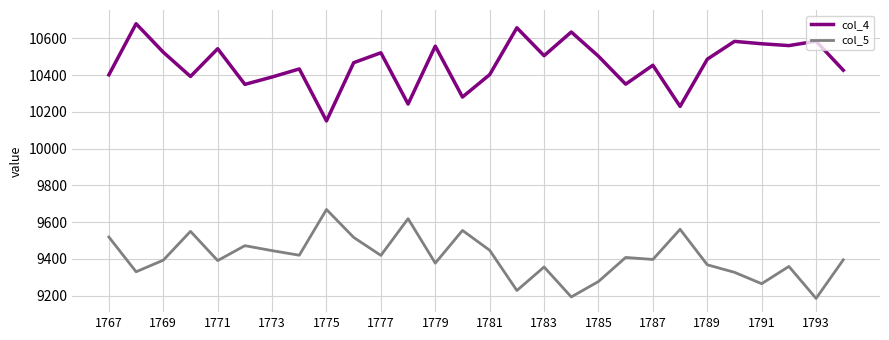

List the series in order of their overall mean, lowest first.

col_5, col_4